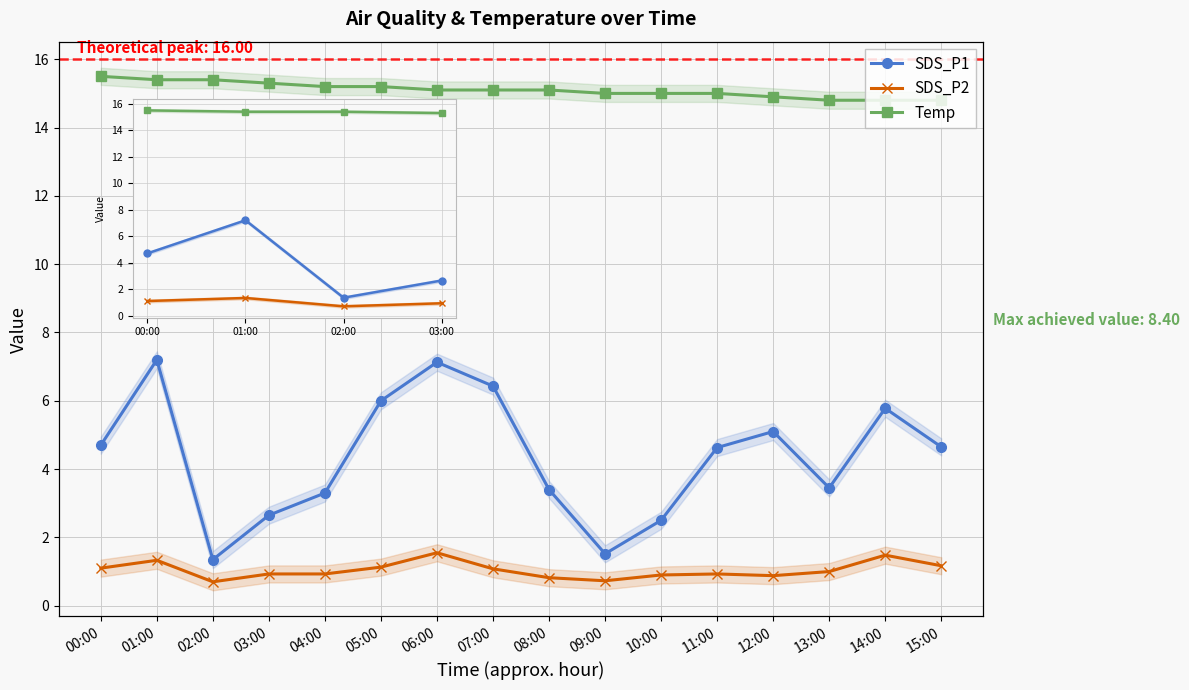

True or false: Temp and SDS_P1 intersect in this chart.

False